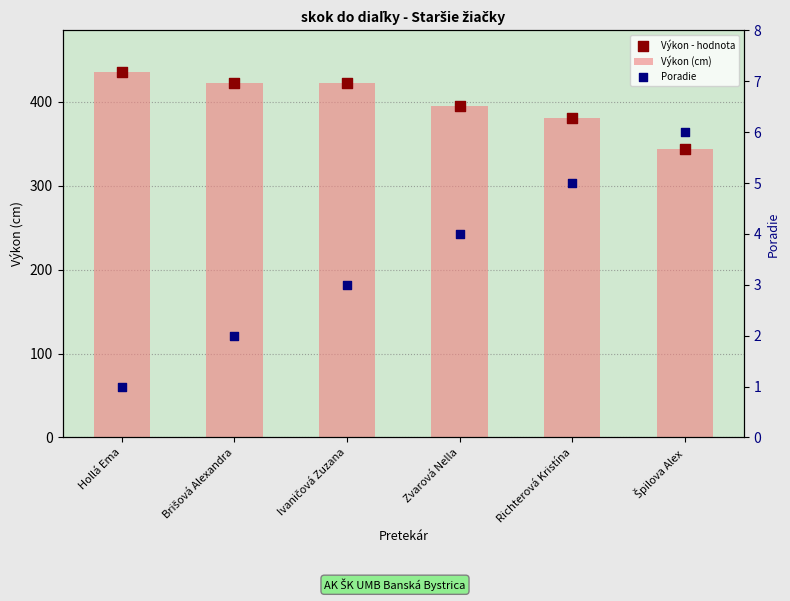

At how many categories does at least one series exceed 360?

5